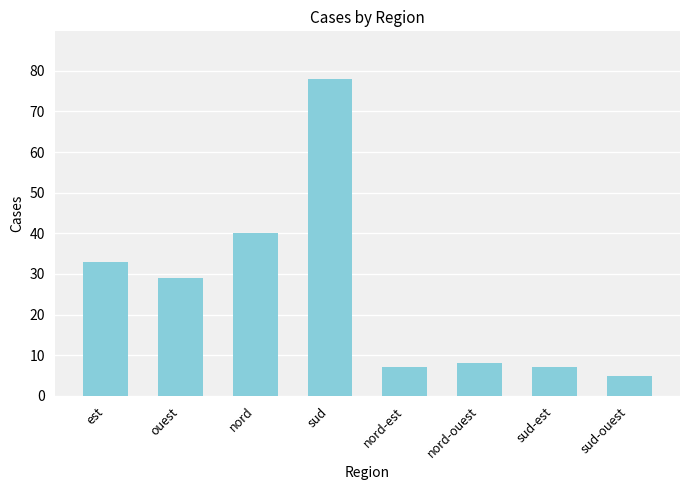

What is the ratio of the value at sud-ouest to the value at nord-ouest?

0.6